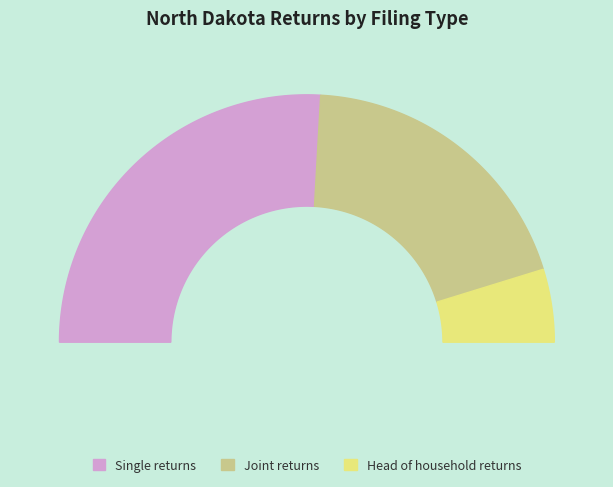

Rank the categories by value from lowest to highest.

Number of head of household returns, Number of joint returns, Number of single returns